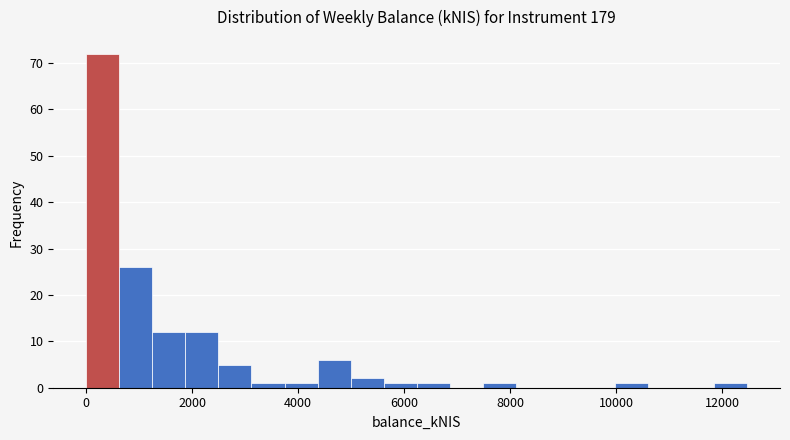

Read against the x-axis, roughly where is the centre of the tallest bar?

400